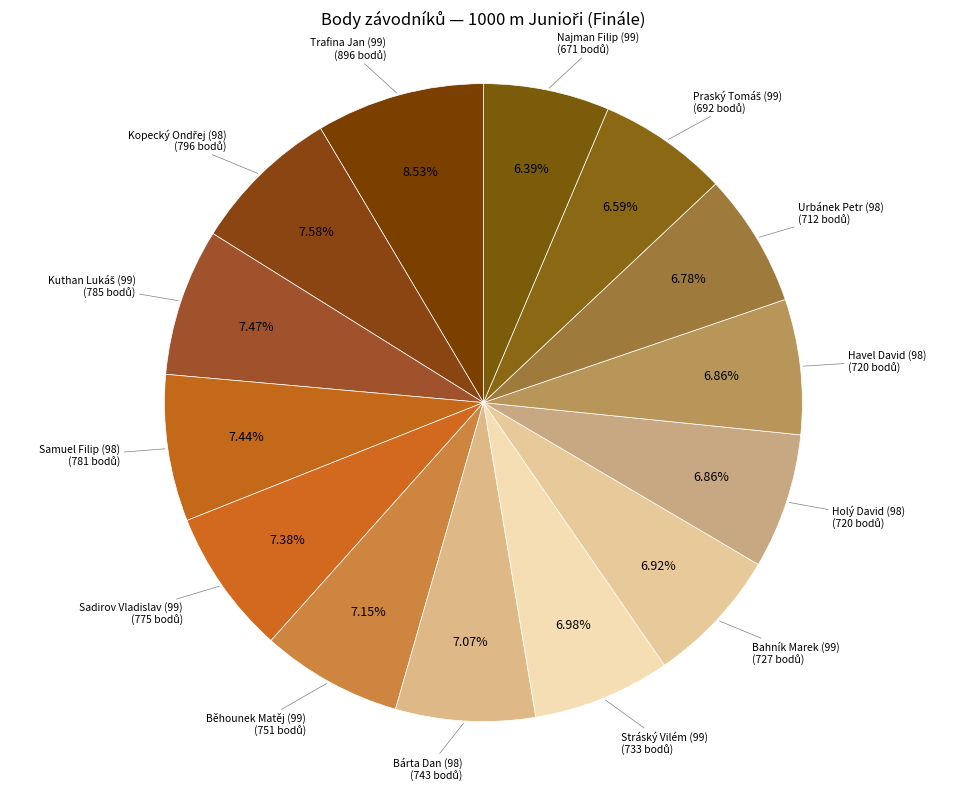

How many segments does this pie chart have?

14